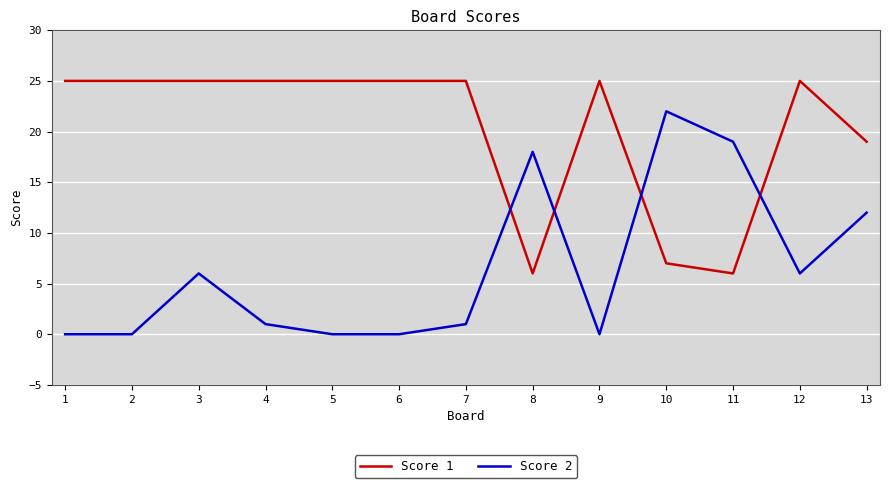

What is the greatest value displayed?

25